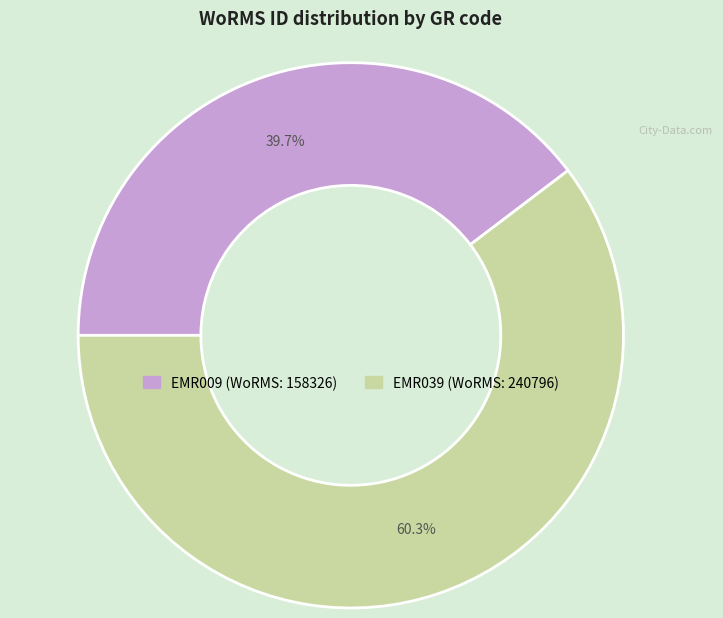

What is the ratio of the value at EMR039 to the value at EMR009?

1.5